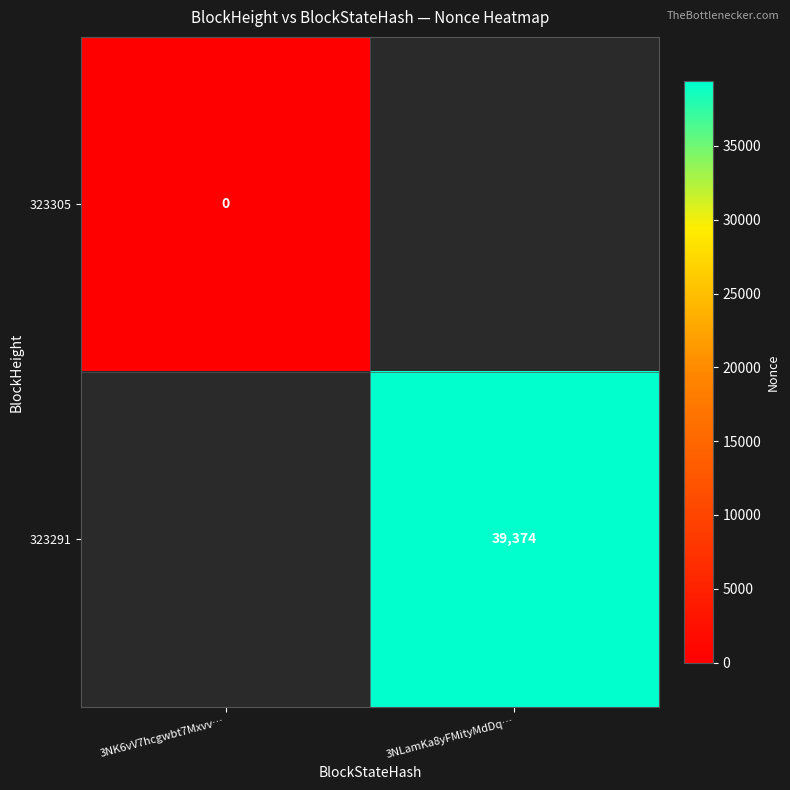

What is the greatest value displayed?

39374.0